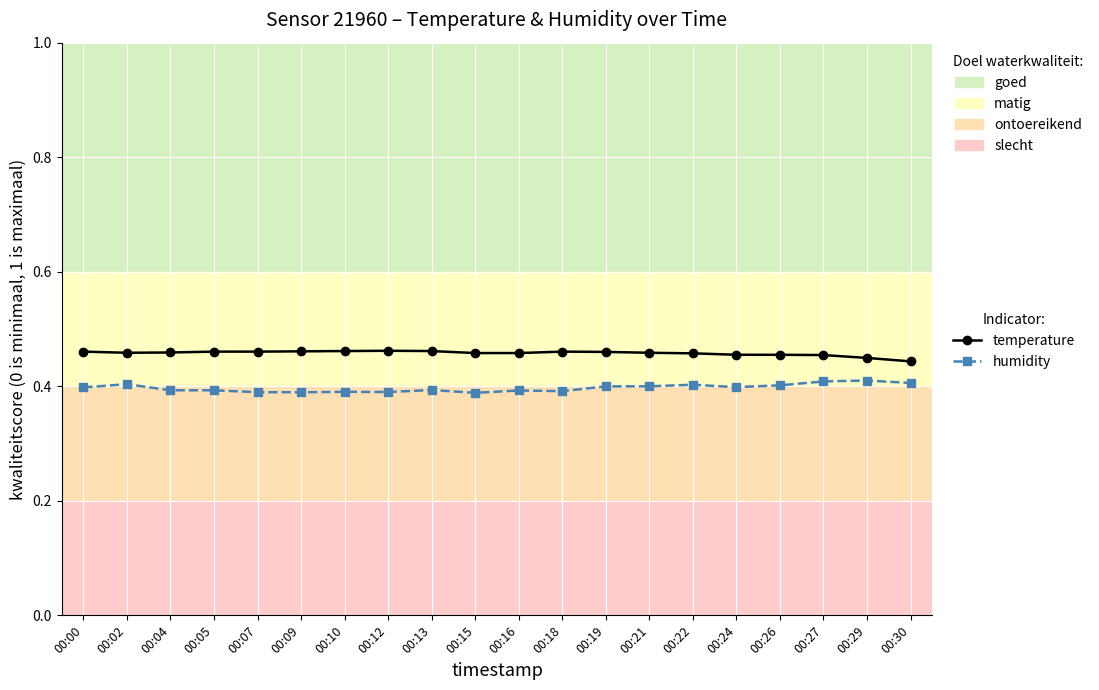

True or false: humidity has more than 2 points higher than both neighbors.

True